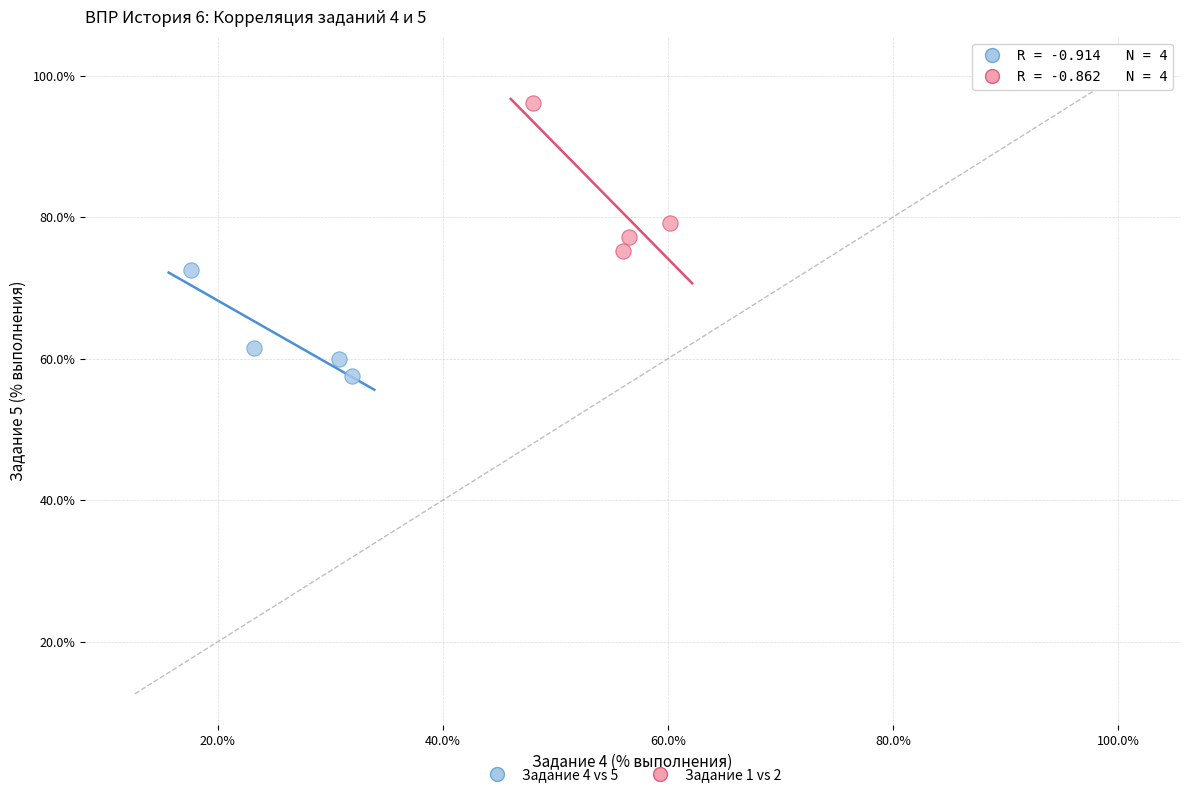

Which series has the widest spread of Y values?

Задание 1 vs 2